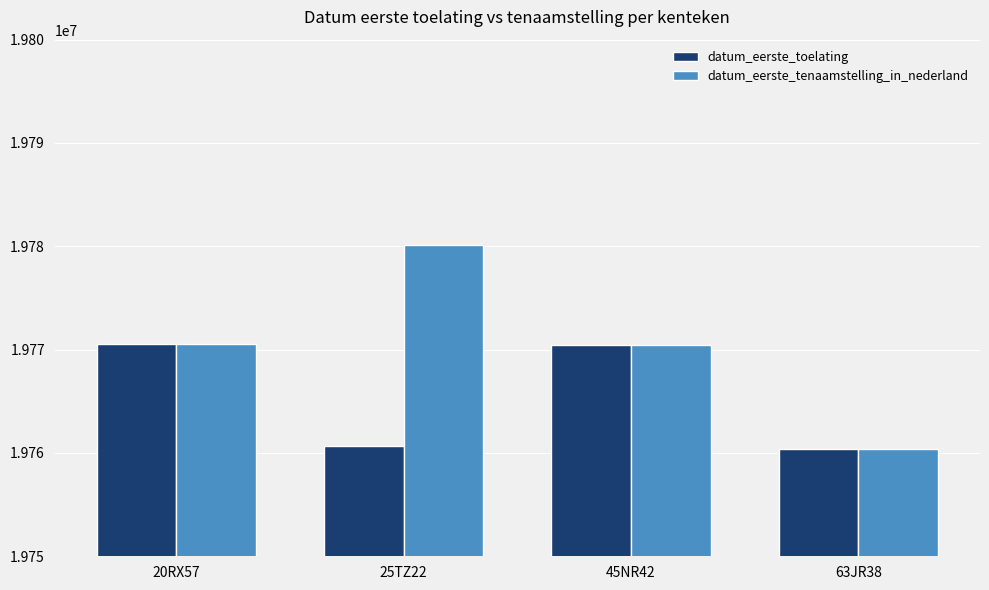

At which label does datum_eerste_tenaamstelling_in_nederland reach its minimum?

63JR38